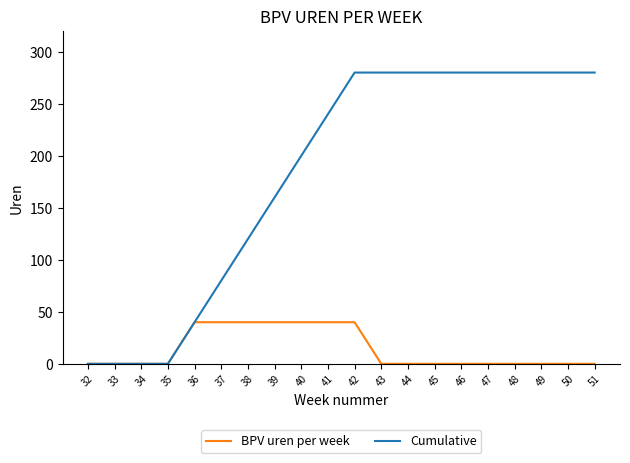

What is the greatest value displayed?

280